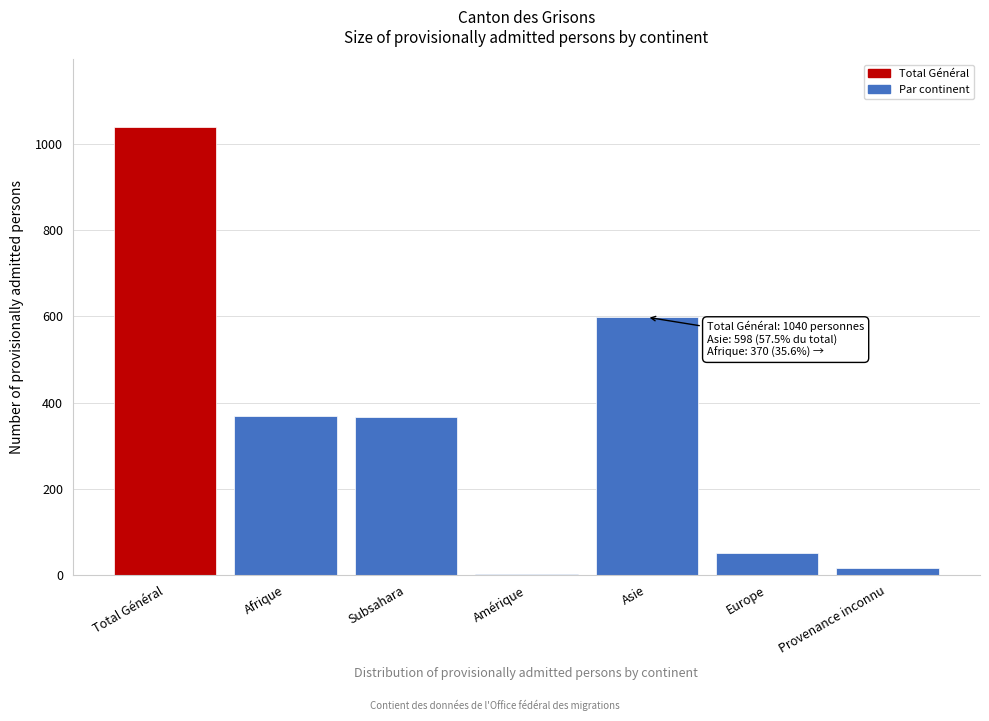

Which category has the highest value across all series?

Total Général